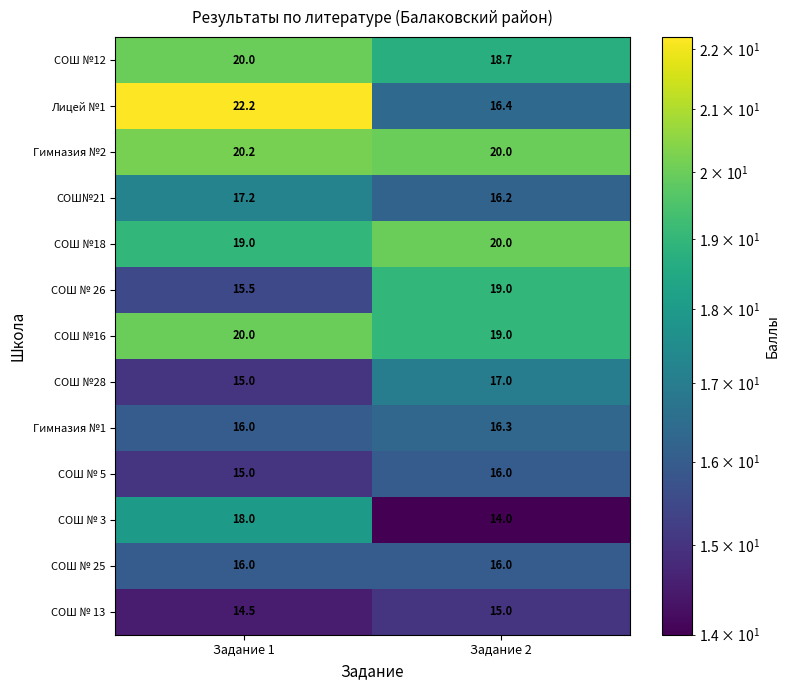

What is the minimum value shown in the chart?

14.0